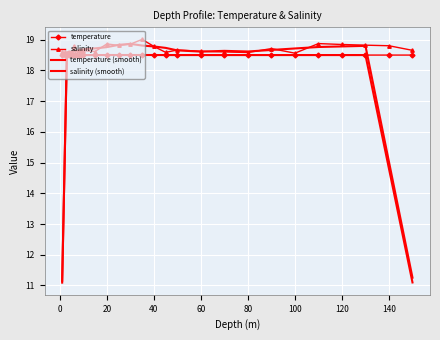

Which series has the largest range (max minus min)?

salinity (smooth)